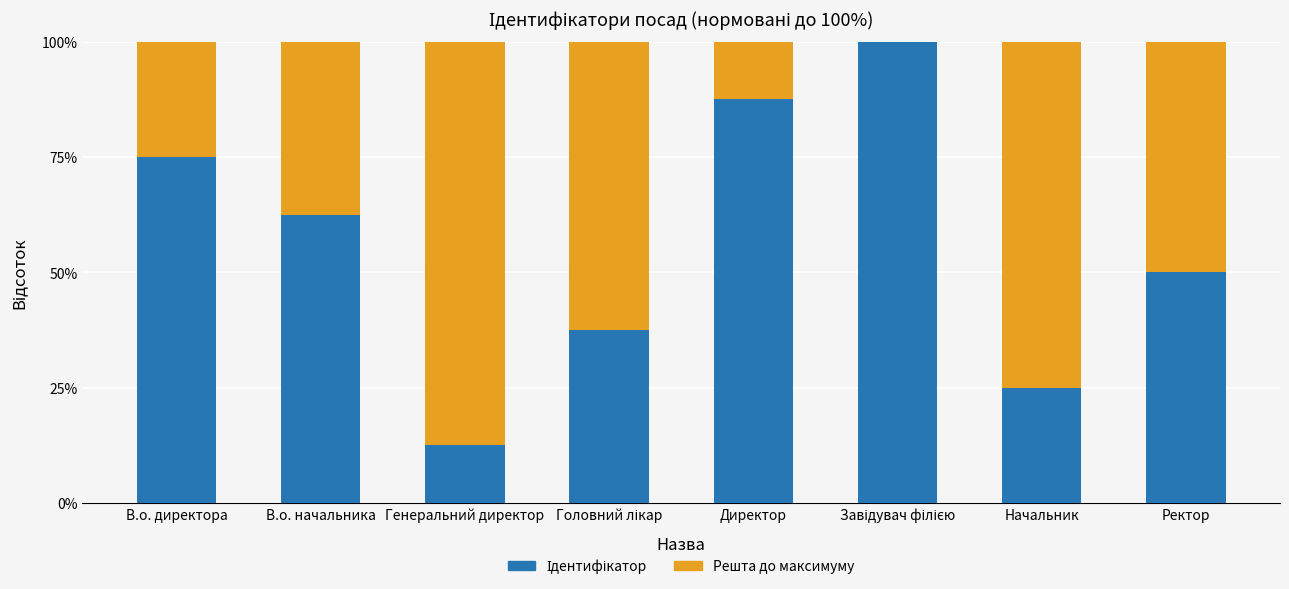

Which series has the widest spread of values?

Ідентифікатор